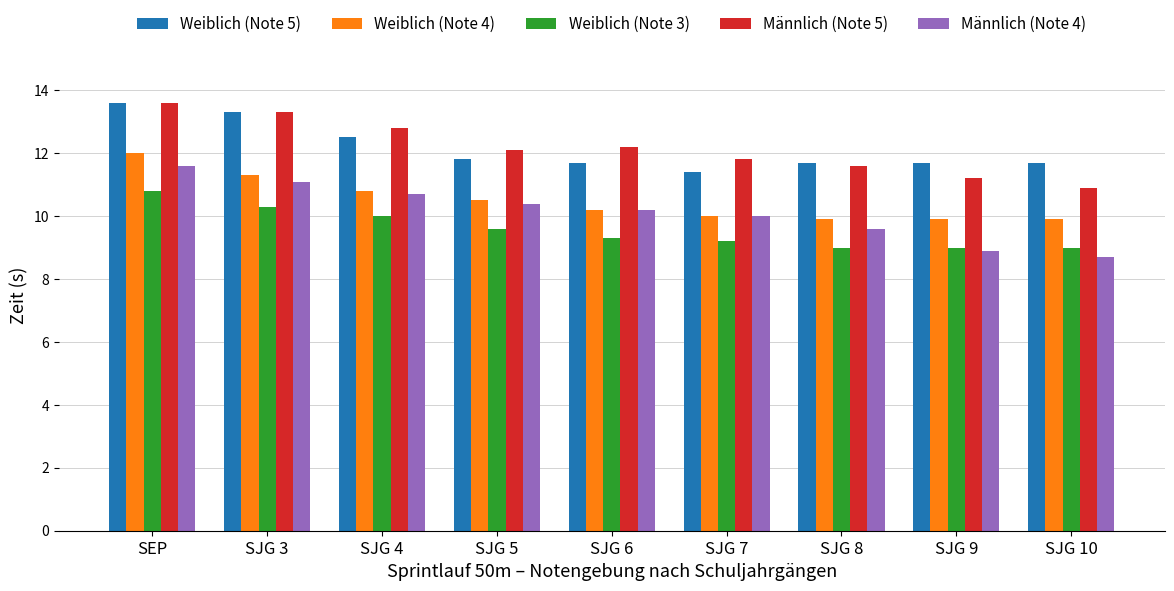

How many categories are shown in the chart?

9